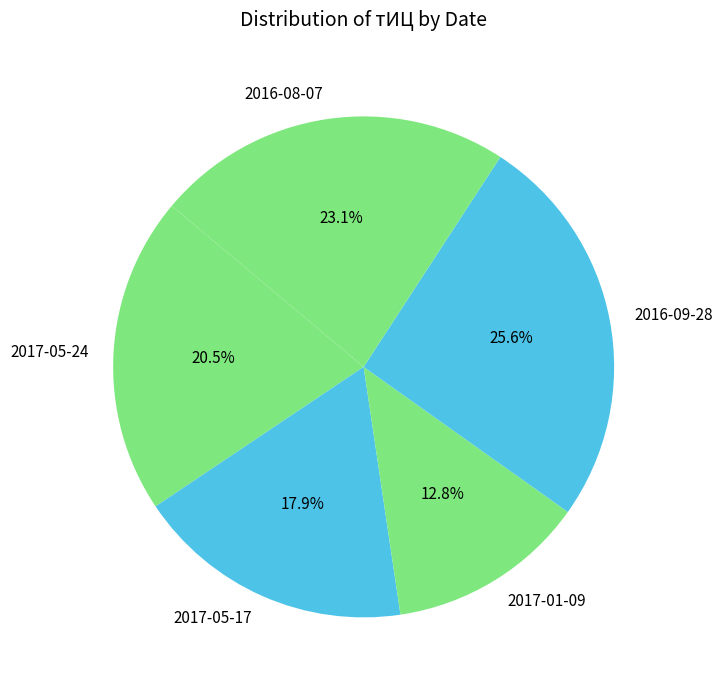

How many slices are in this pie chart?

5